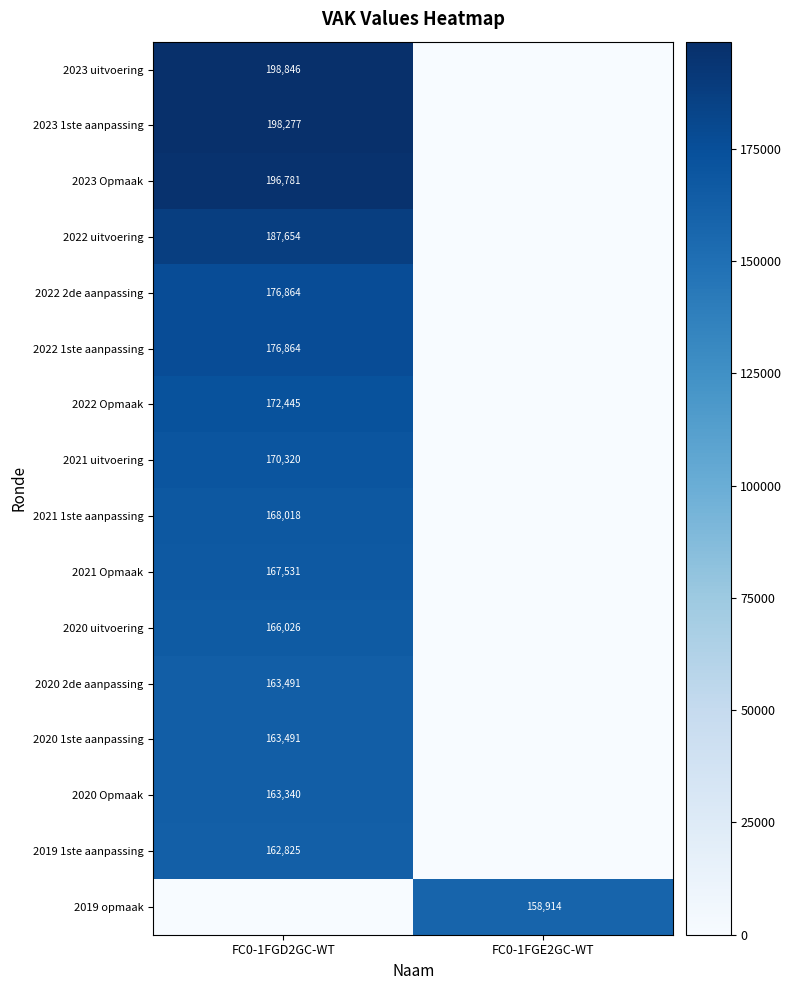

Is it true that 2019 opmaak equals 158914 at FC0-1FGE2GC-WT?

True